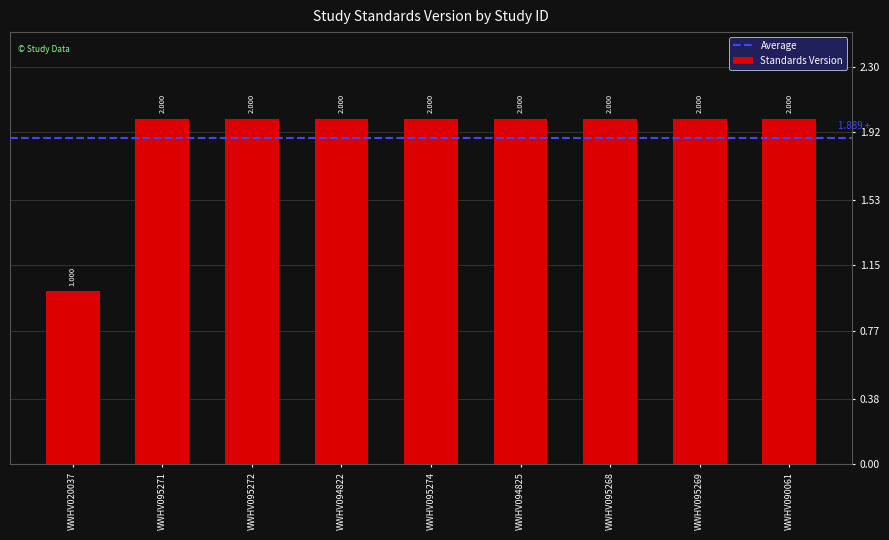

What is the label of the 9th bar from the left?

WWHV090061